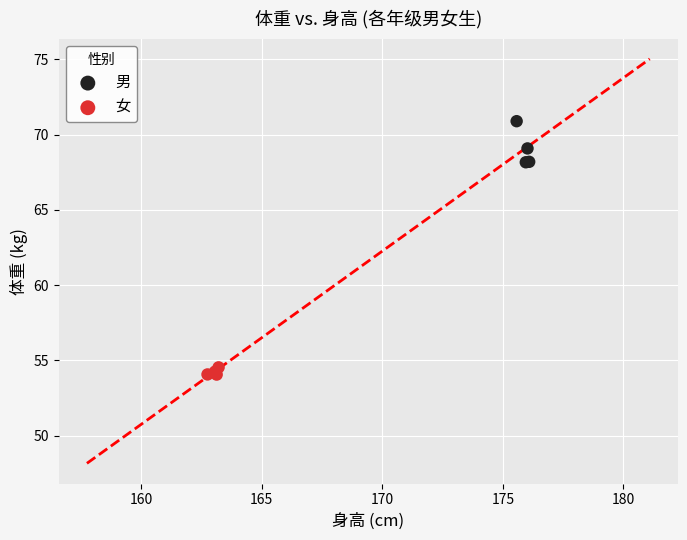

Which series has the widest spread of Y values?

男